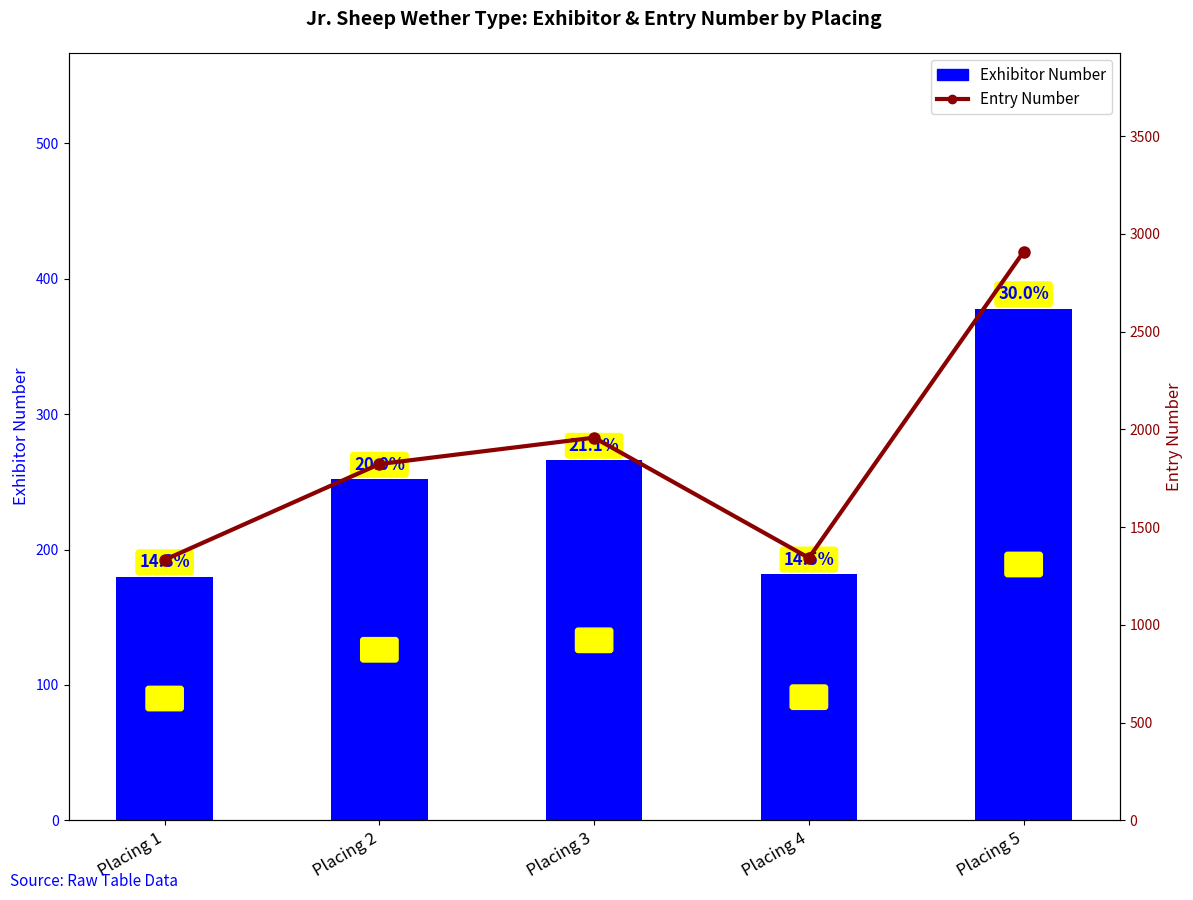

What is the maximum value shown in the chart?

2909